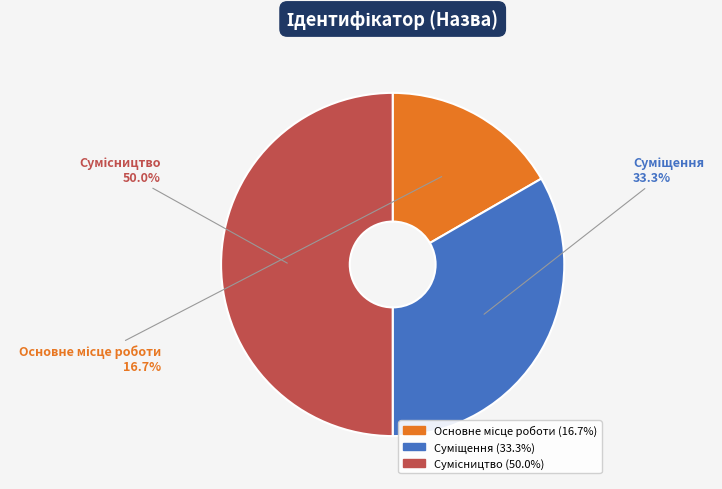

Is it true that Основне місце роботи is 17% of the pie?

True